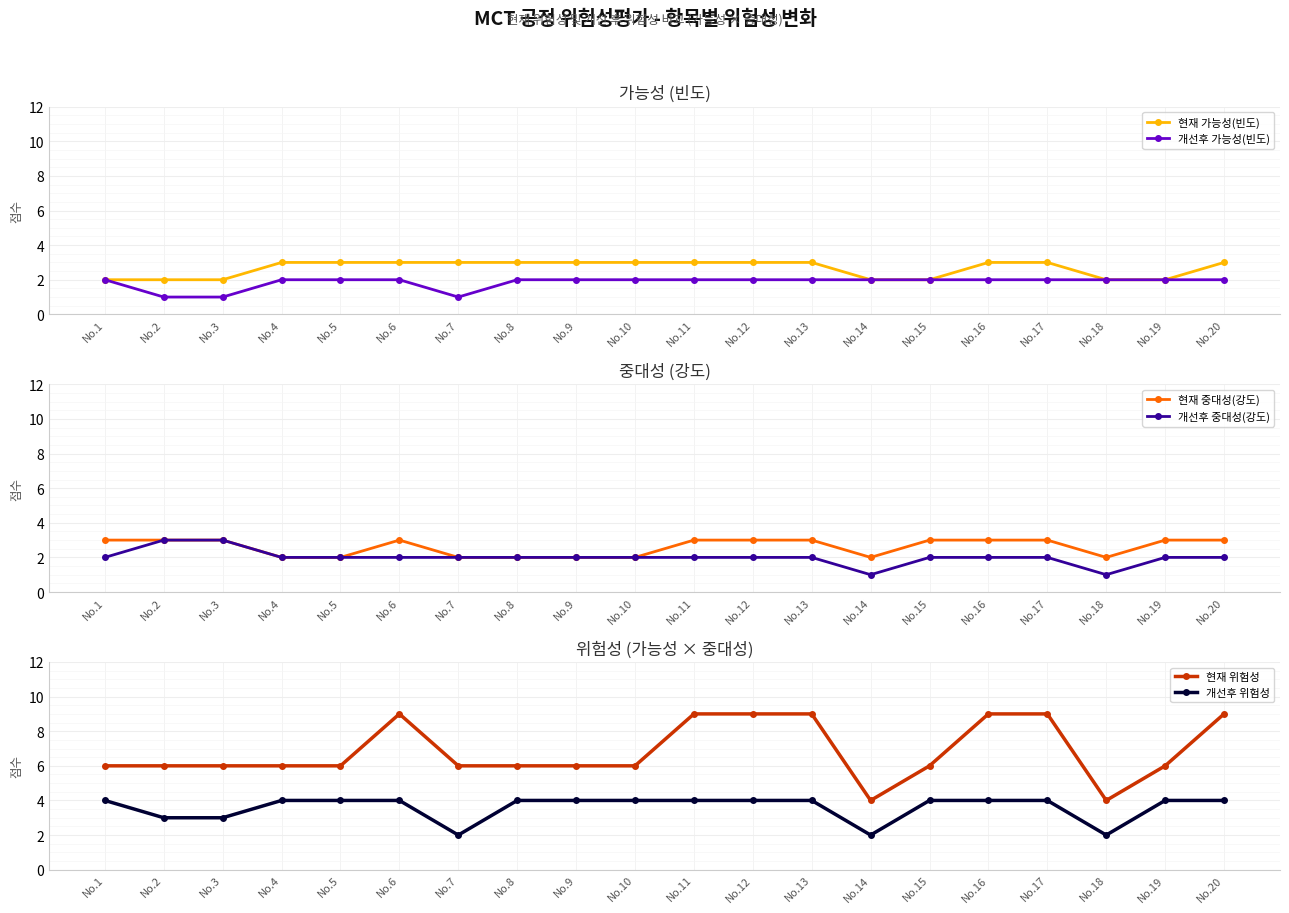

True or false: 개선후 가능성(빈도) and 개선후 중대성(강도) intersect in this chart.

False